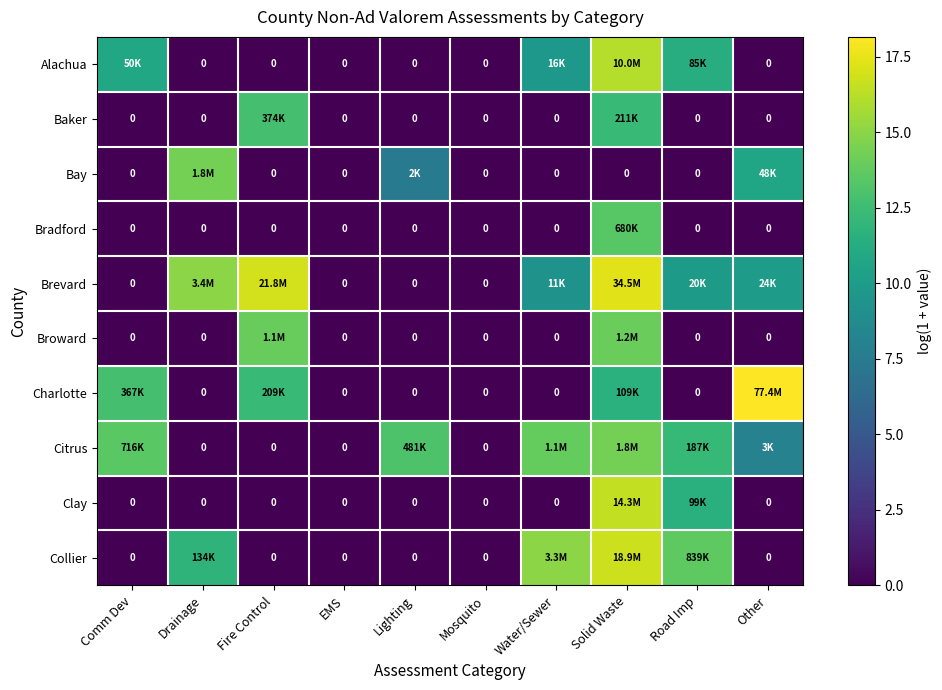

Between Road Imp and Drainage, which is larger?

Road Imp